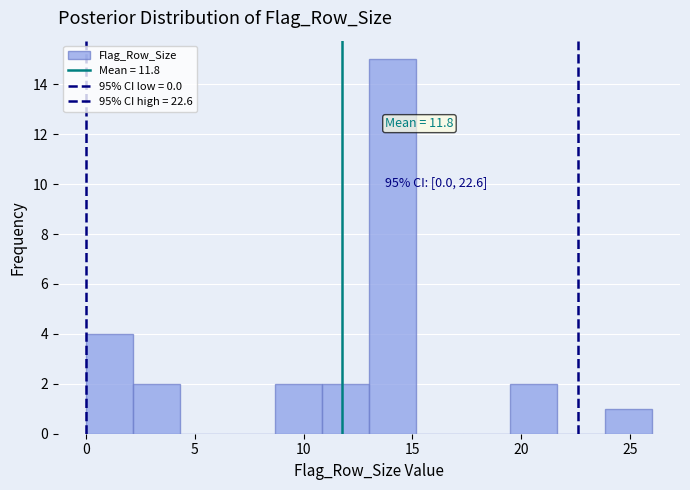

Which range on the x-axis has the tallest bar?

13.0 to 15.0